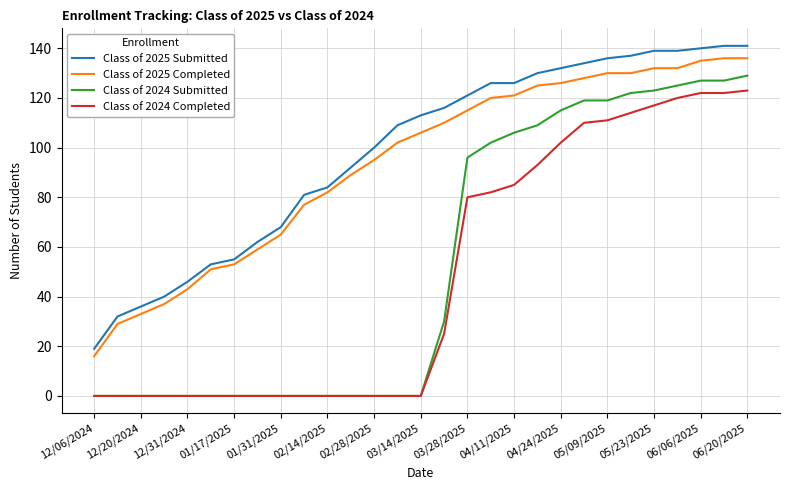

What is the maximum value for Class of 2025 Completed?

136